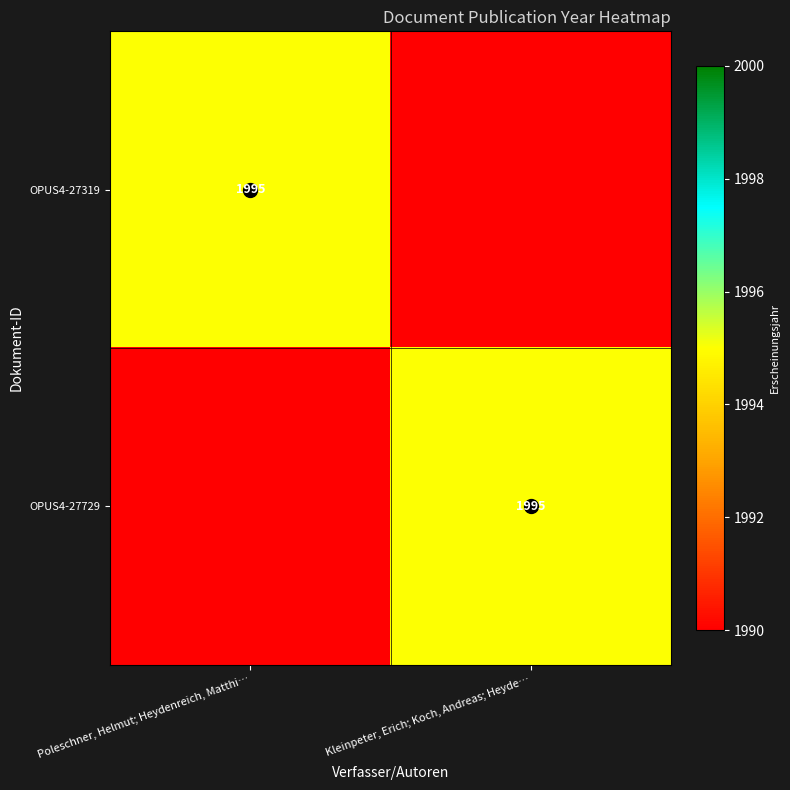

Is it true that OPUS4-27319 equals 1995 at Poleschner, Helmut; Heydenreich, Matthi…?

True